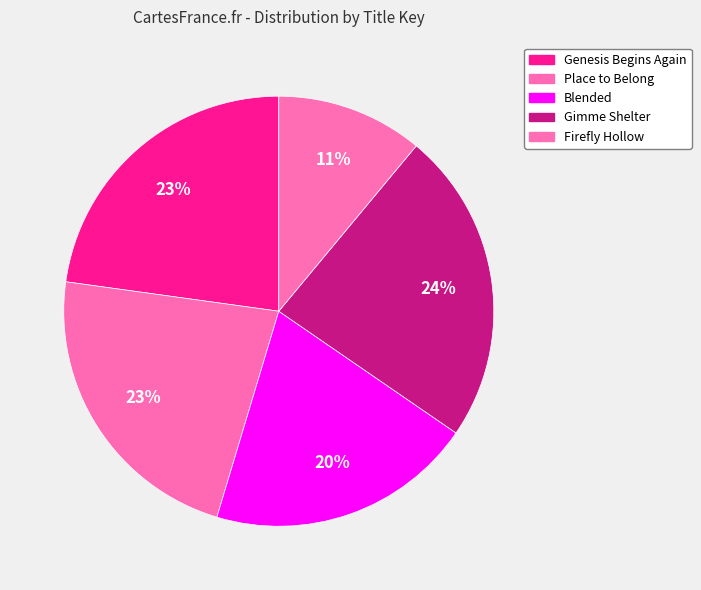

What portion of the pie excludes Firefly Hollow?

89.0%